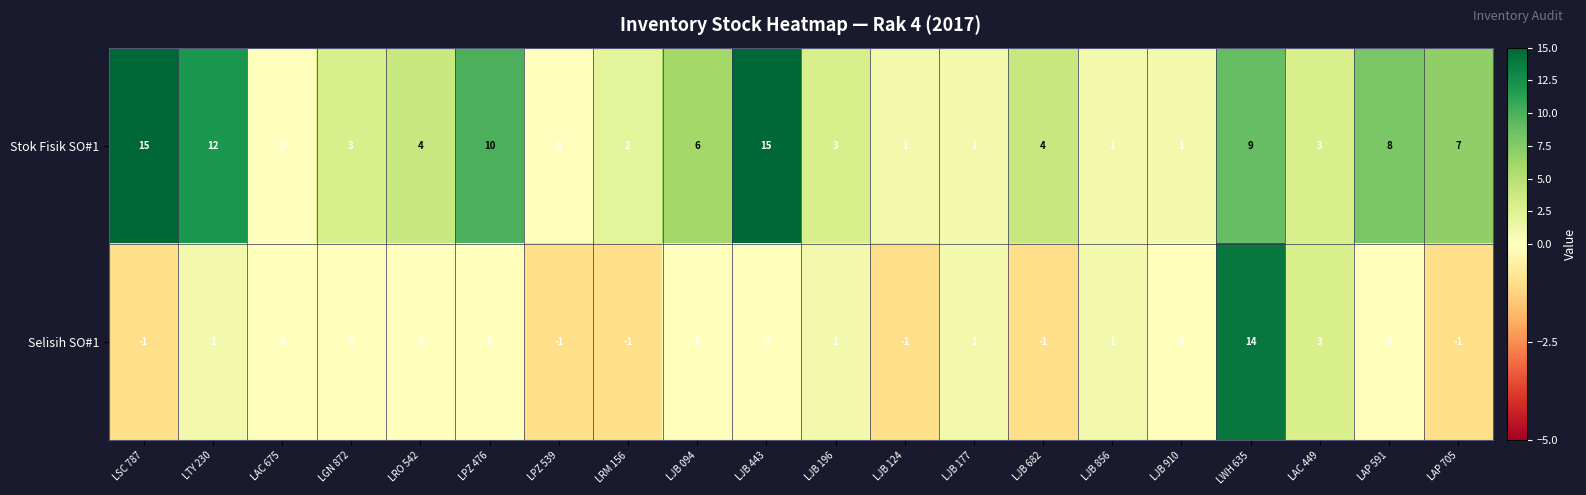

What is the difference between the highest and lowest values at LTY 230?

11